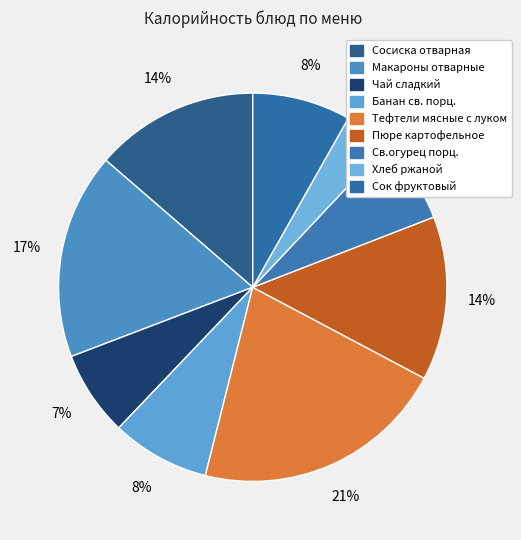

What percentage is the Св.огурец порц. slice, to the nearest percent?

7%